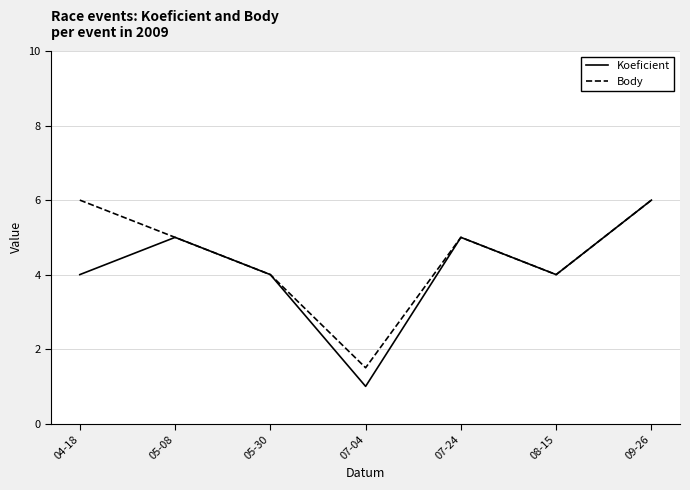

What position from the left is 09-26?

7